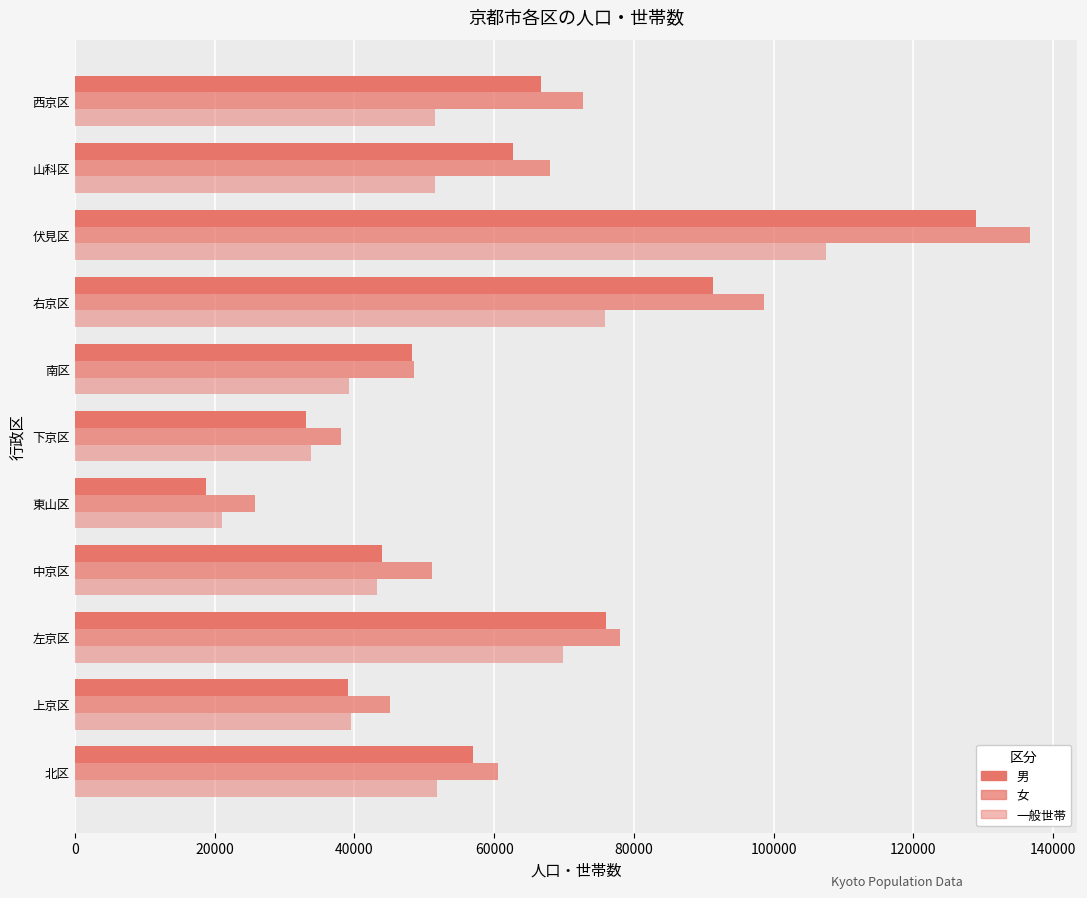

How many values in the 男 series are below 57011?

5